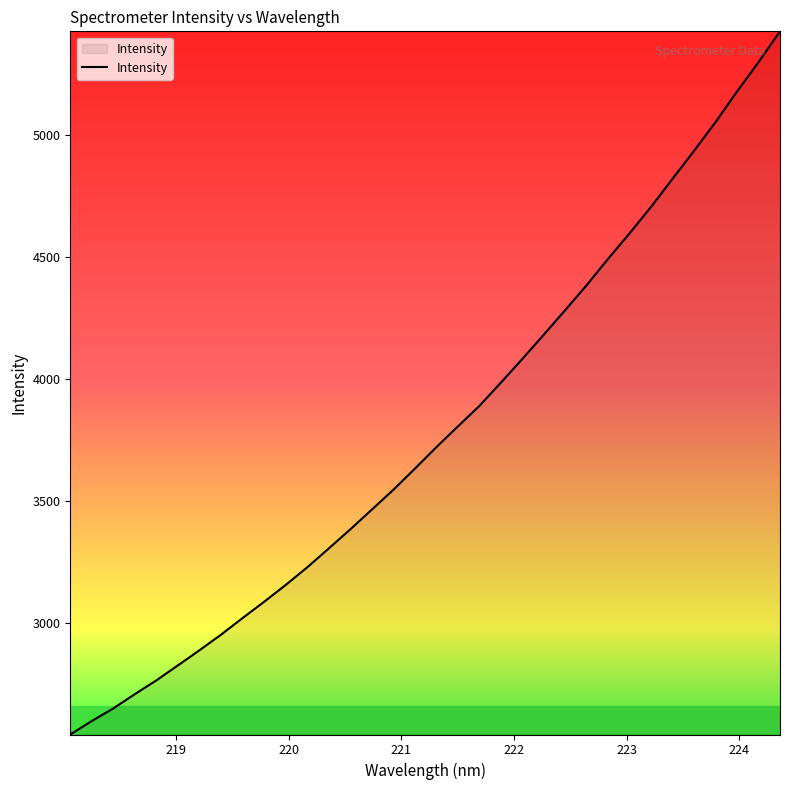

What is the difference between the maximum and minimum values?

2884.7